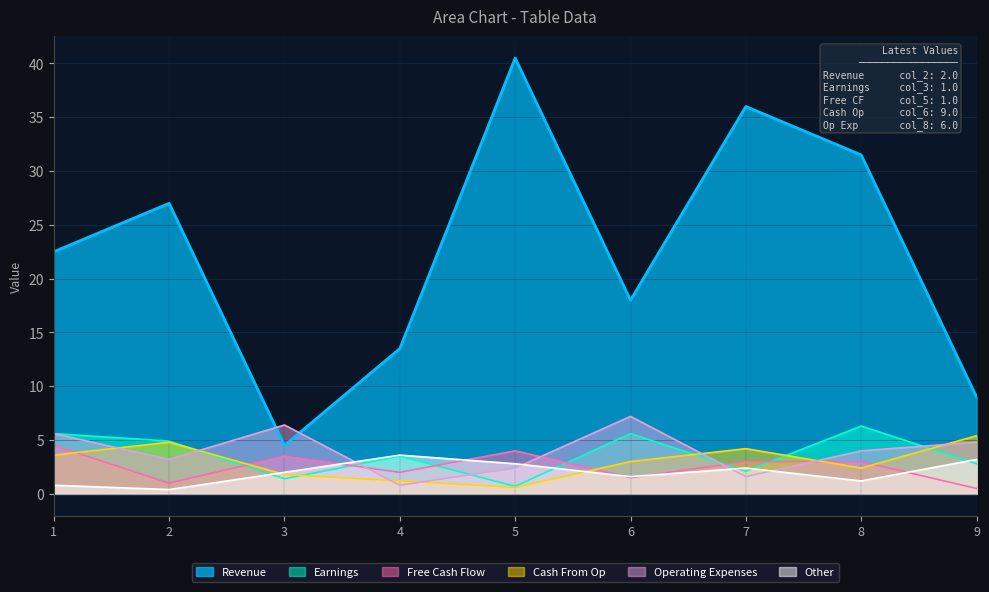

What is the value of the col_5 point at the 1st from the left?

4.5